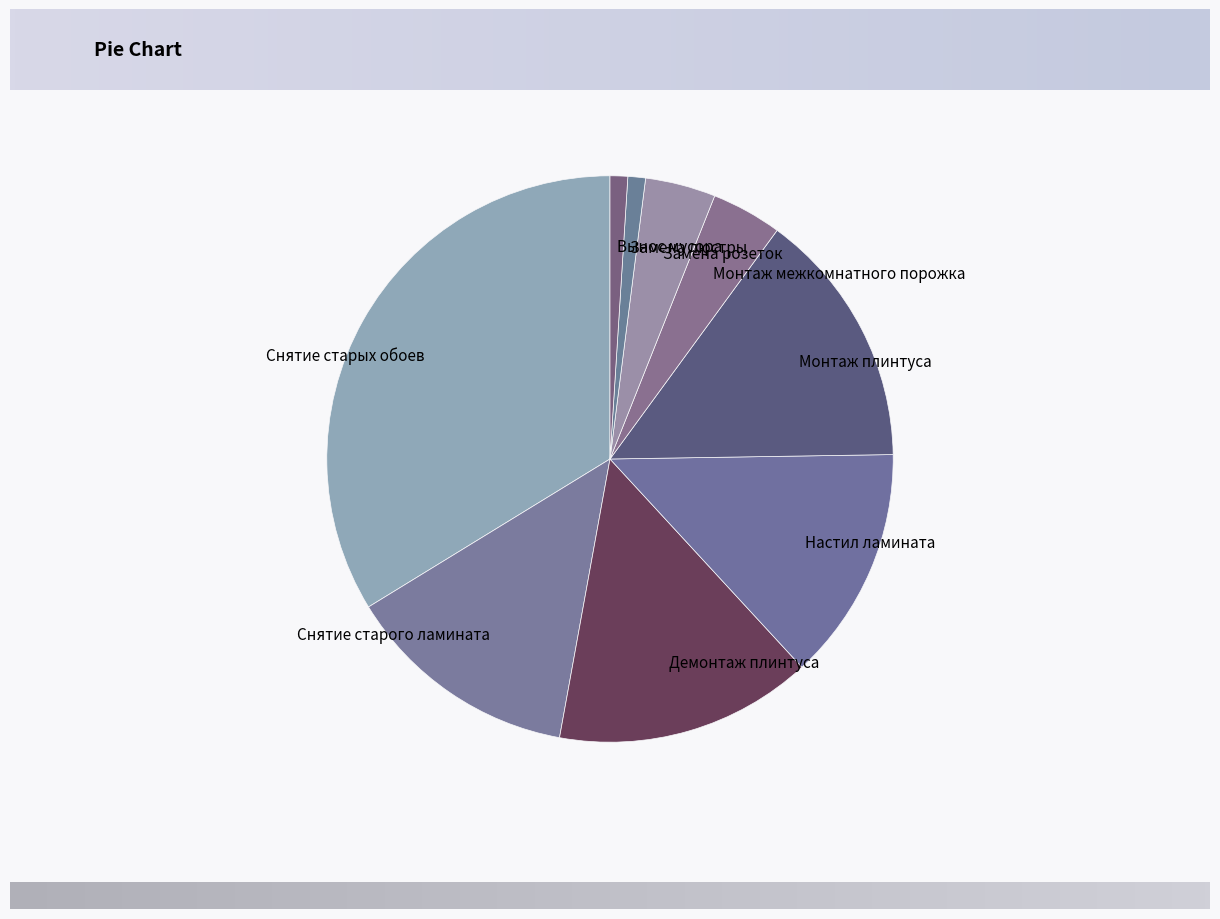

The Монтаж межкомнатного порожка slice represents 4% of the pie. True or false?

True